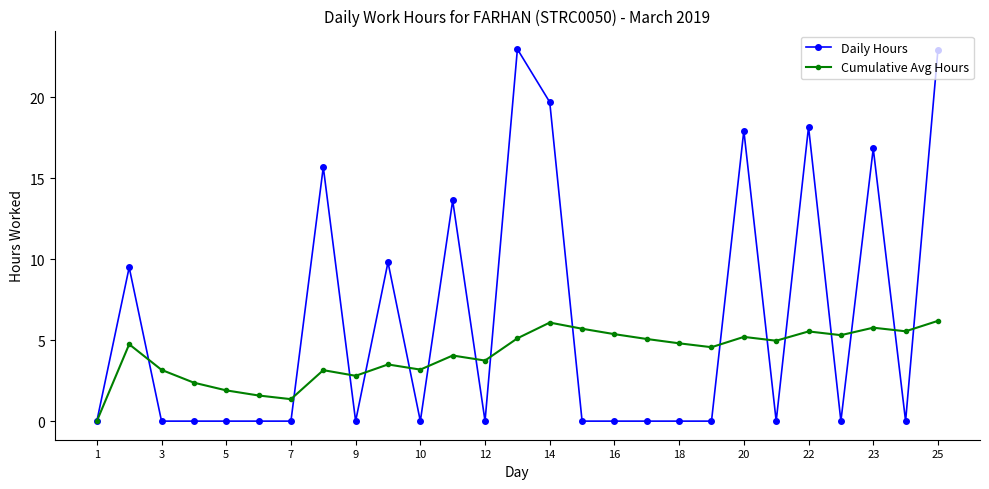

Rank the series by their maximum value, from lowest to highest.

Cumulative Avg Hours, Daily Hours